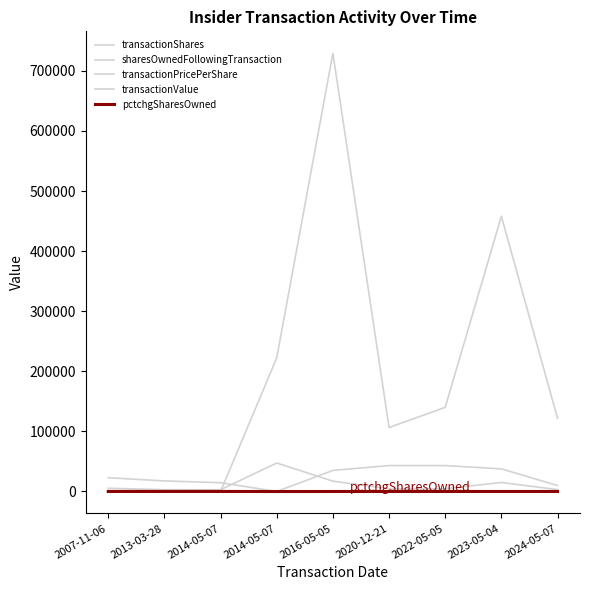

Reading left to right, transcribe all the data shown in this chart.

transactionShares: 2007-11-06=5325.0	2013-03-28=2968.0	2014-05-07=2855.0	2014-05-07=47362.0	2016-05-05=17184.0	2020-12-21=4429.0	2022-05-05=4429.0	2023-05-04=15000.0	2024-05-07=3100.0
sharesOwnedFollowingTransaction: 2007-11-06=22890.0	2013-03-28=17565.0	2014-05-07=14597.0	2014-05-07=0.0	2016-05-05=35000.0	2020-12-21=43084.0	2022-05-05=43084.0	2023-05-04=37584.0	2024-05-07=9900.0
transactionPricePerShare: 2007-11-06=0.0	2013-03-28=0.0	2014-05-07=0.0	2014-05-07=4.7	2016-05-05=42.4	2020-12-21=24.0	2022-05-05=31.6	2023-05-04=30.5	2024-05-07=39.2
transactionValue: 2007-11-06=0.0	2013-03-28=0.0	2014-05-07=0.0	2014-05-07=222374.0	2016-05-05=729289.0	2020-12-21=106385.0	2022-05-05=140029.0	2023-05-04=458084.0	2024-05-07=121652.0
pctchgSharesOwned: 2007-11-06=30.0	2013-03-28=20.0	2014-05-07=24.0	2014-05-07=-100.0	2016-05-05=-33.0	2020-12-21=11.0	2022-05-05=-9.0	2023-05-04=-29.0	2024-05-07=-24.0